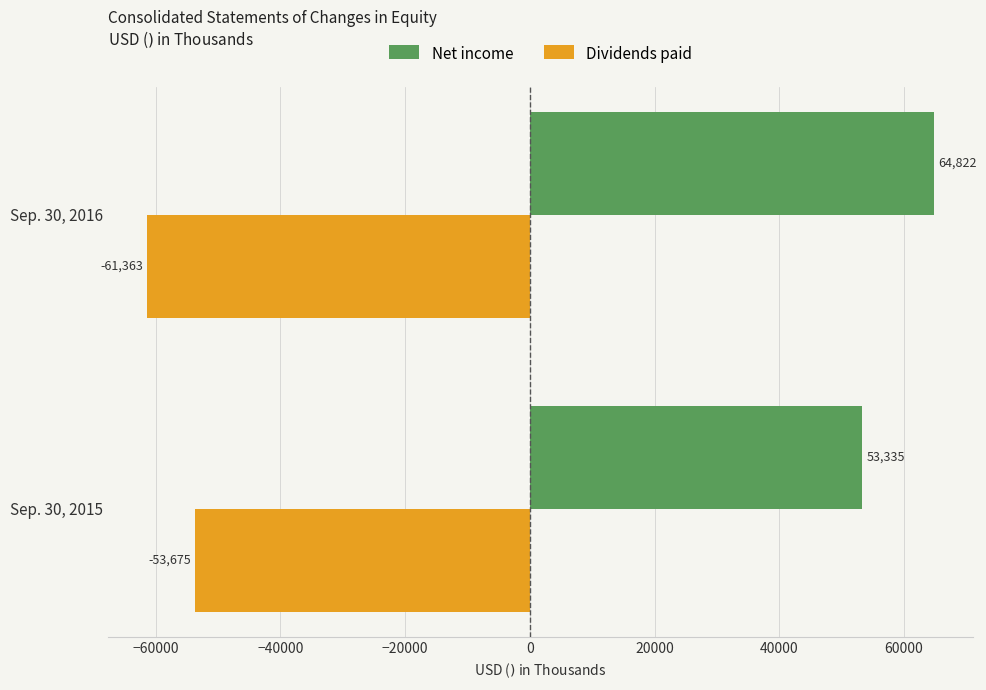

What is the sum of all Dividends paid values?

-115038